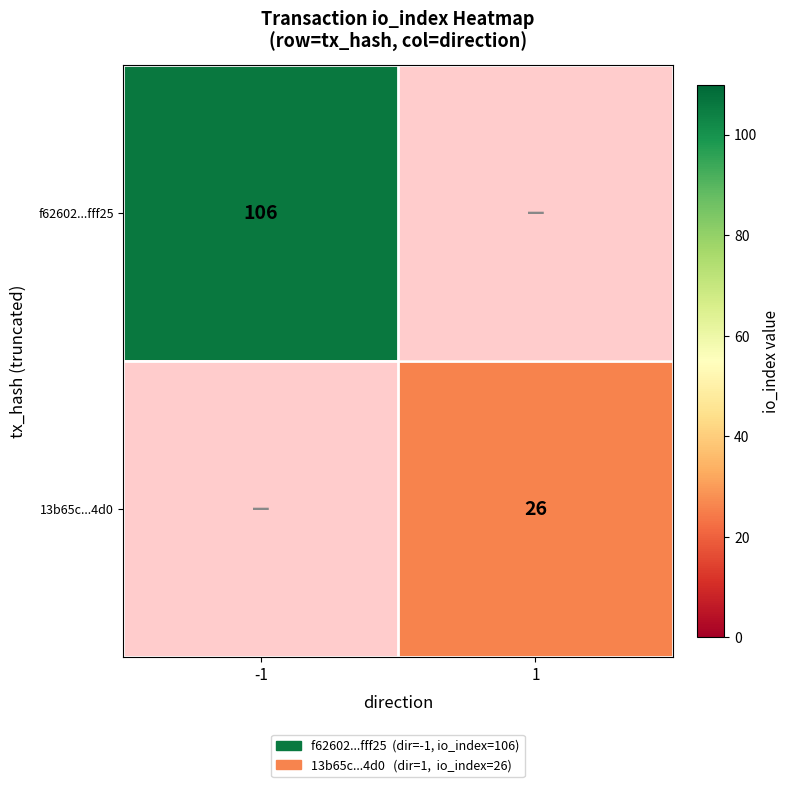

The f62602...fff25 series shows 66 at -1. True or false?

False